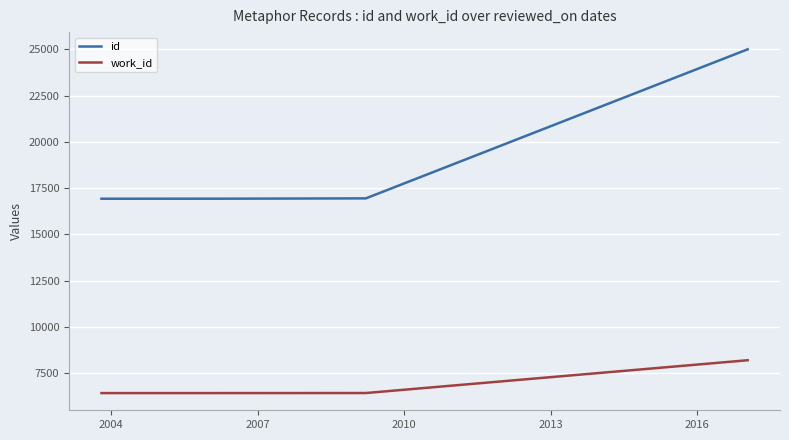

What is the maximum value shown in the chart?

25002.0